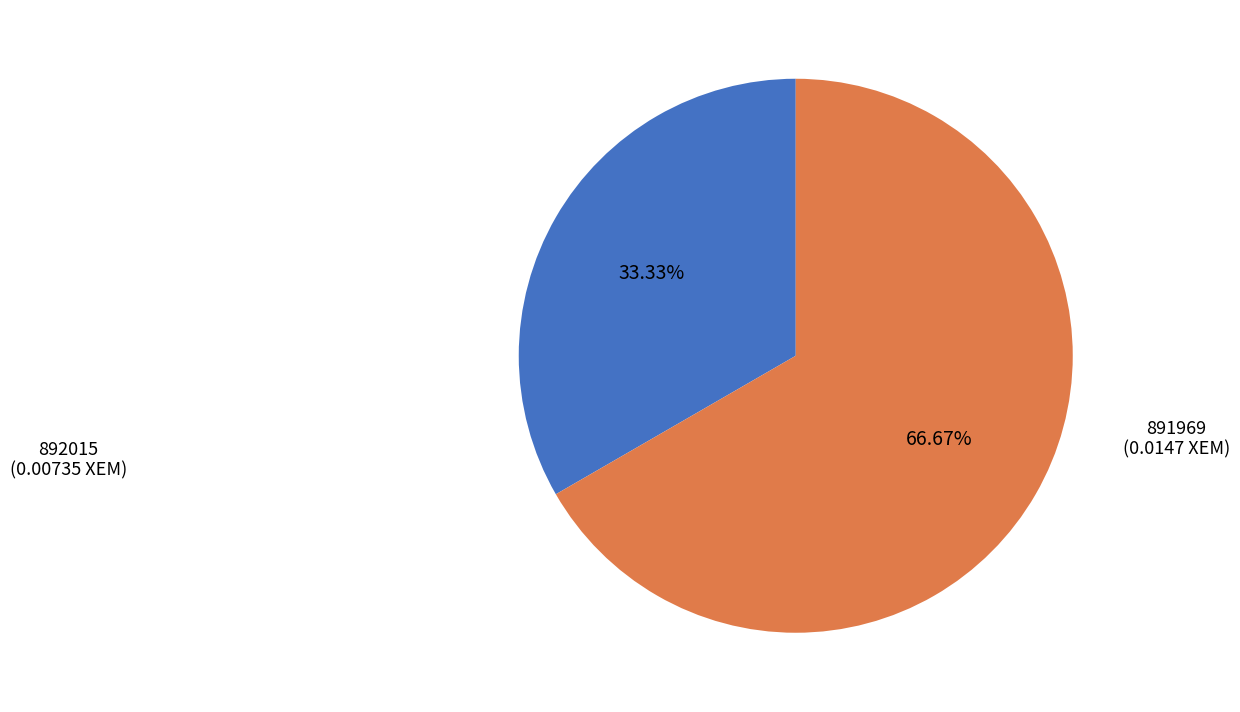

Does any single category account for the majority?

Yes